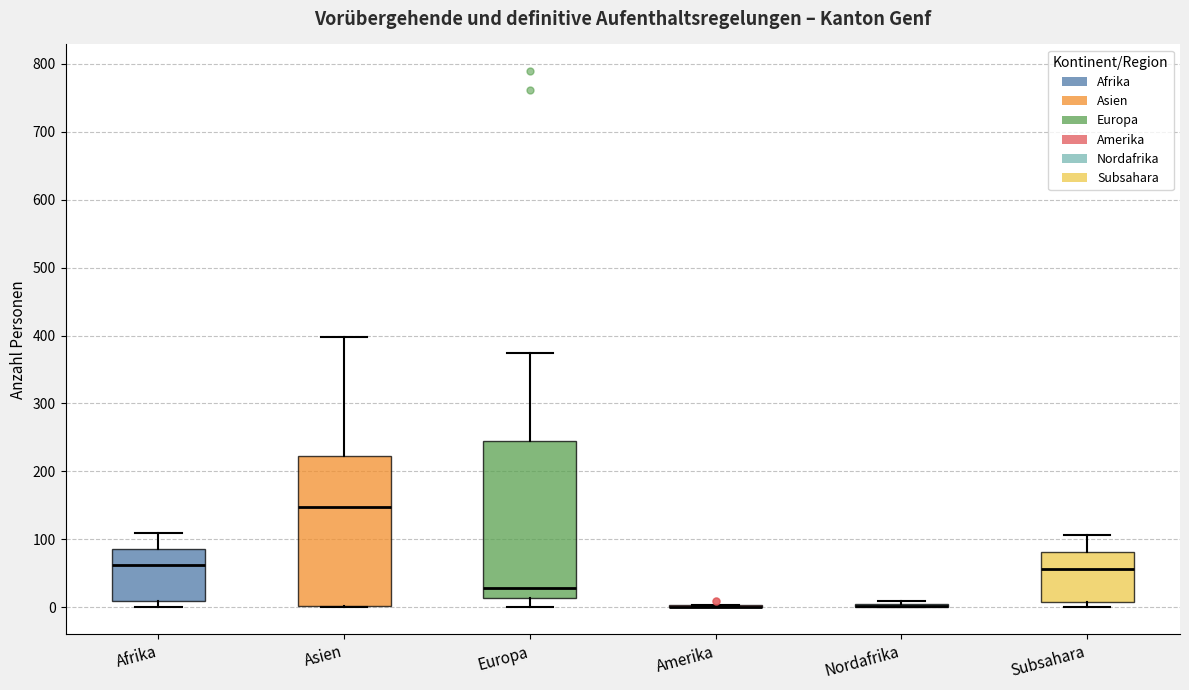

Where does the upper whisker of the box for Europa end on the y-axis? The values are not printed on the chart, so give them approximately, as read against the axis.

380